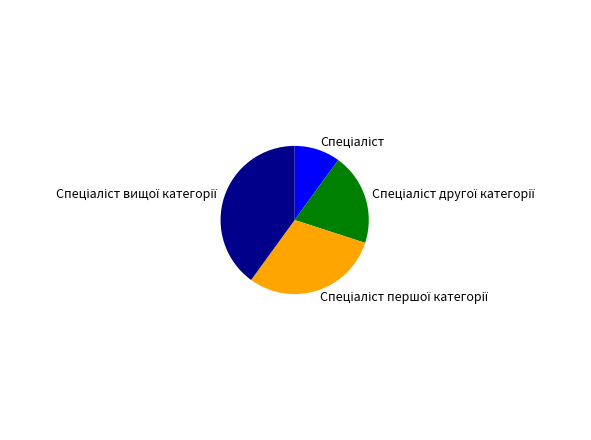

Is there any slice that represents more than half of the pie?

No